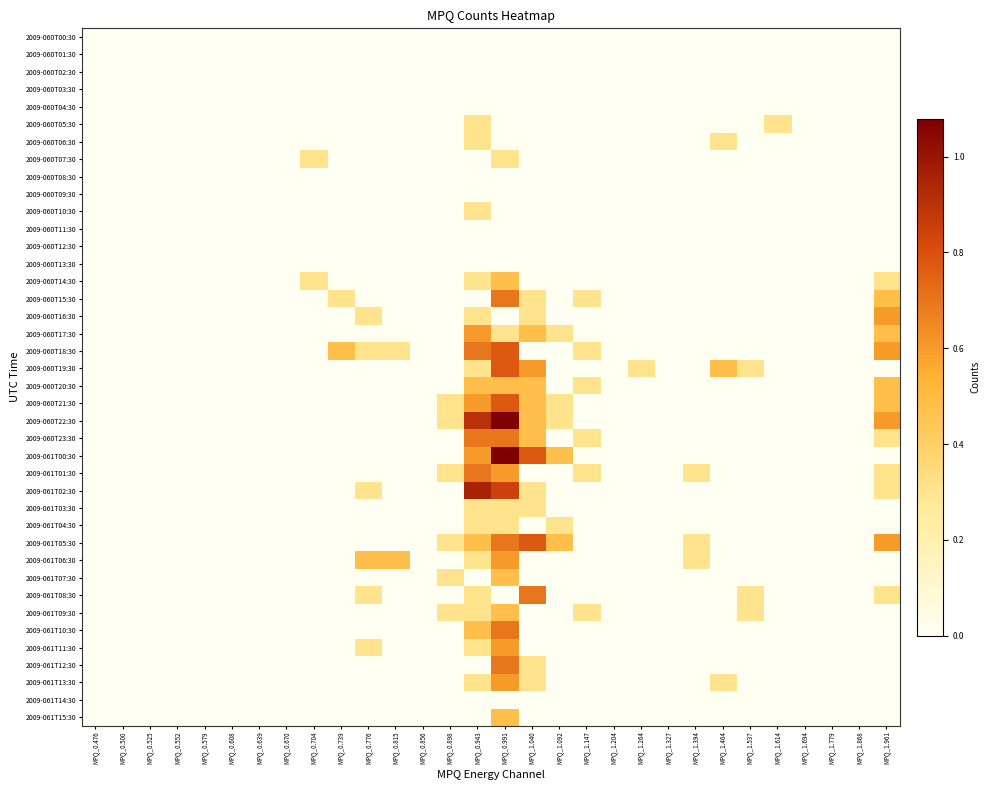

Which series has the largest total across all categories?

2009-060T22:30